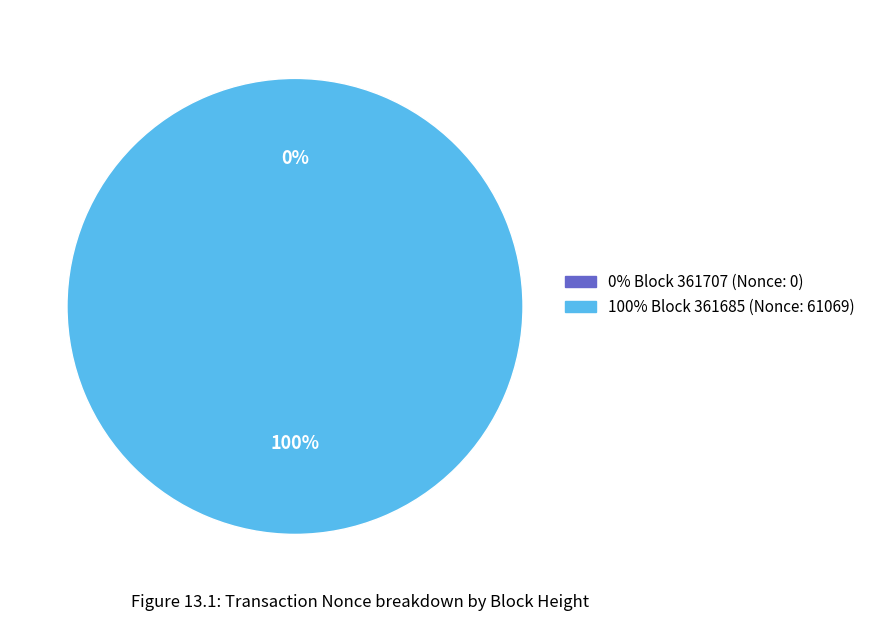

How many slices are in this pie chart?

2